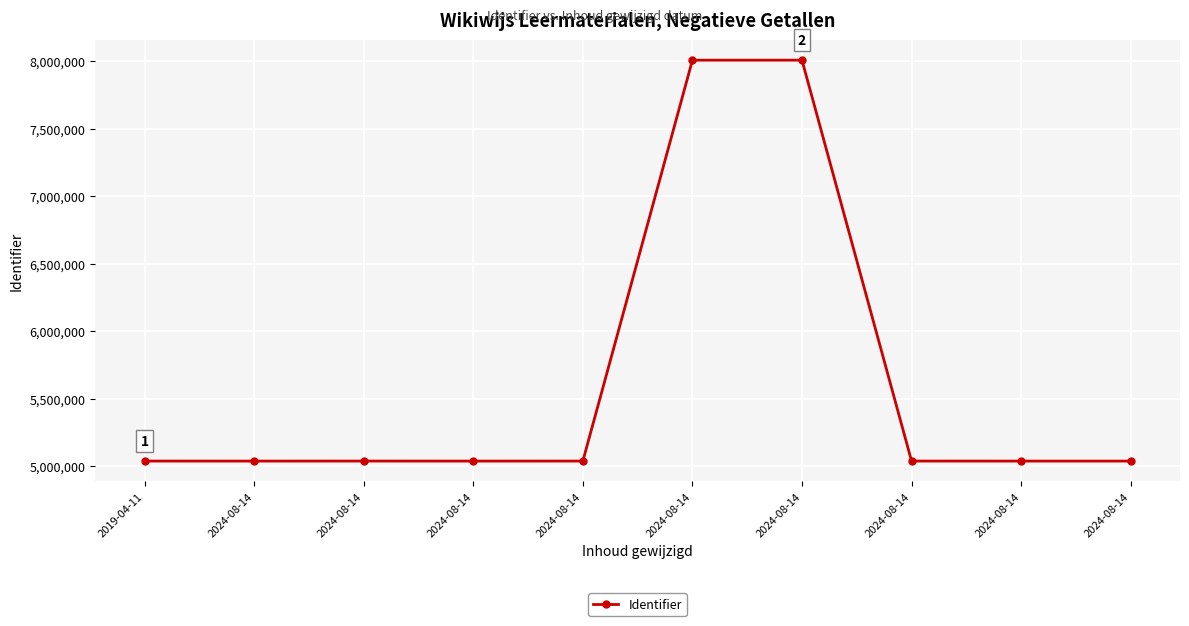

At which category does the chart reach its minimum across all series?

2024-08-14